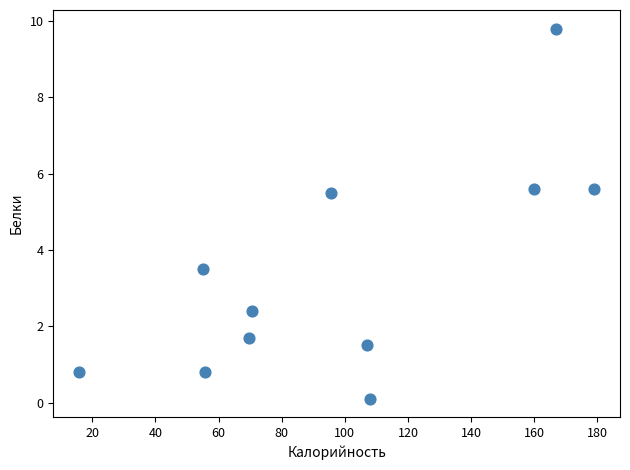

What is the range of X values (max minus min)?

163.2